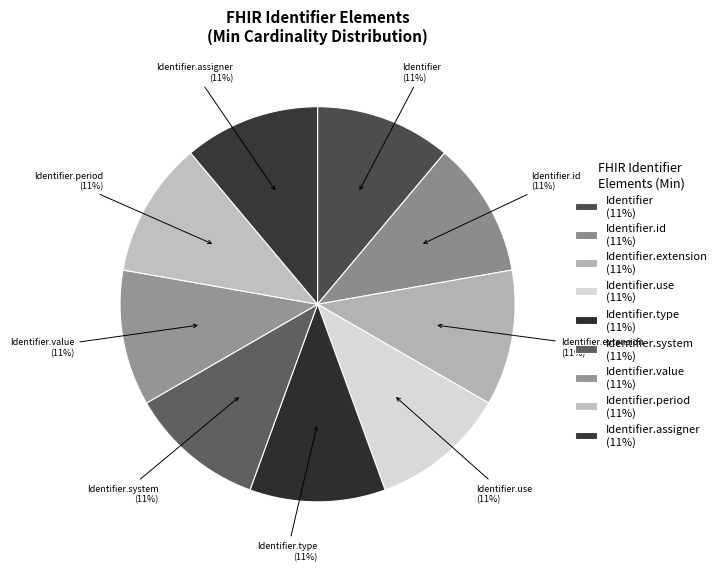

What is the ratio of the value at Identifier.assigner to the value at Identifier.value?

1.0